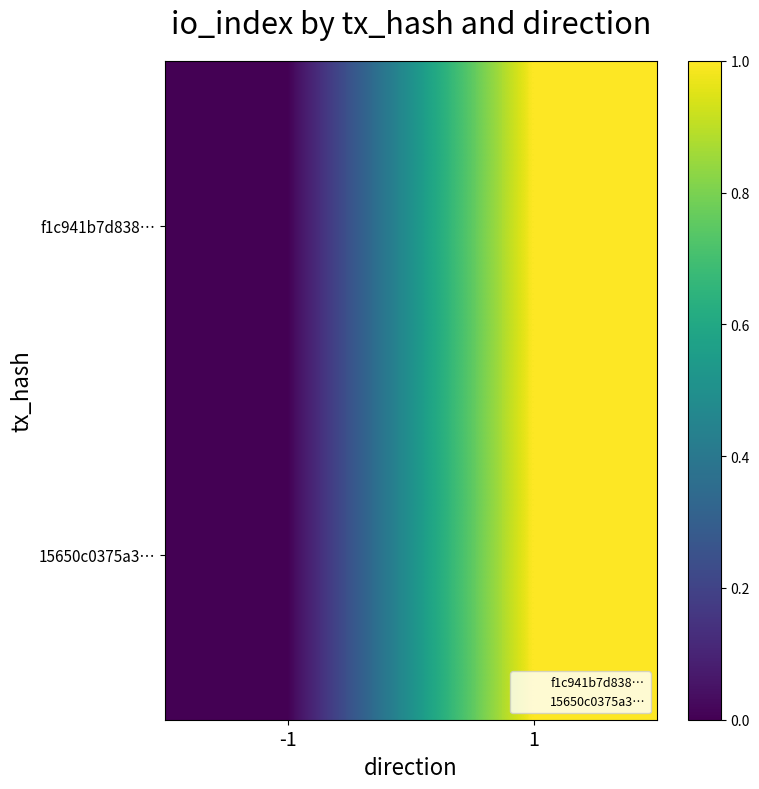

Rank the series at 1 from lowest to highest value.

f1c941b7d838…, 15650c0375a3…